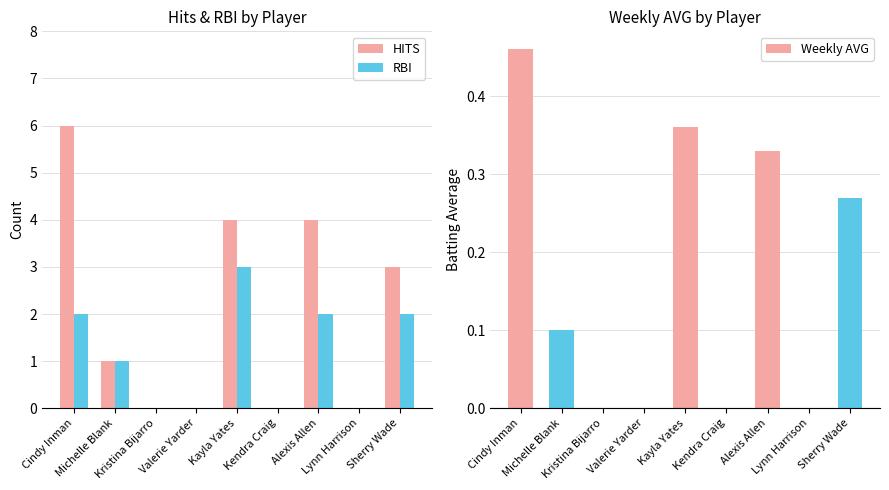

What is the sum of the Weekly AVG values at Alexis Allen and Sherry Wade?

0.6